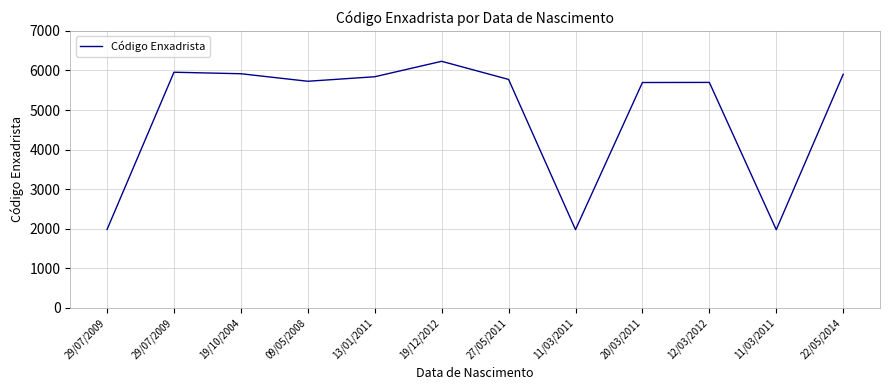

Reading right to left, transcribe all the data shown in this chart.

22/05/2014=5902	11/03/2011=1978	12/03/2012=5698	20/03/2011=5695	11/03/2011=1980	27/05/2011=5773	19/12/2012=6231	13/01/2011=5841	09/05/2008=5727	19/10/2004=5917	29/07/2009=5955	29/07/2009=1982